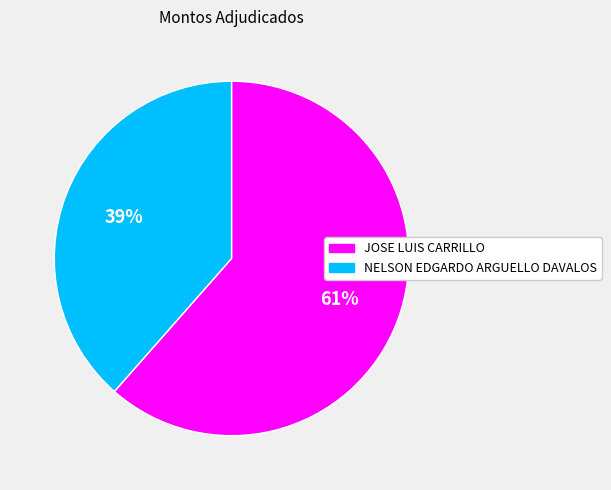

Which slice is the largest?

JOSE LUIS CARRILLO